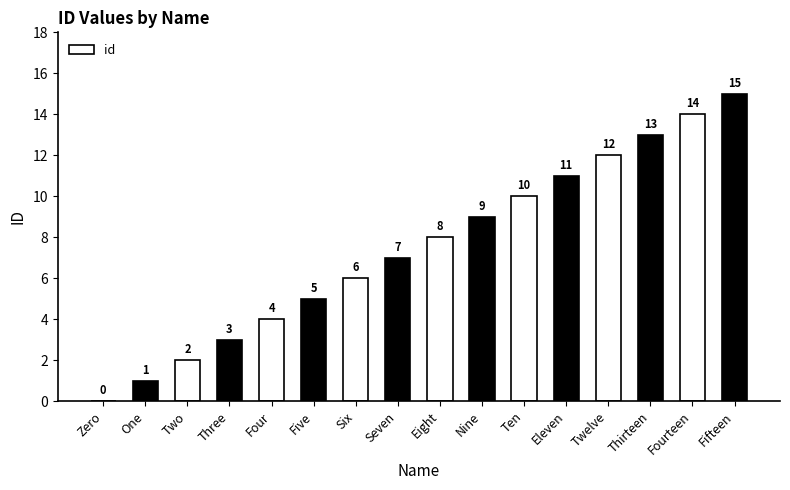

What is the sum of all values?

120